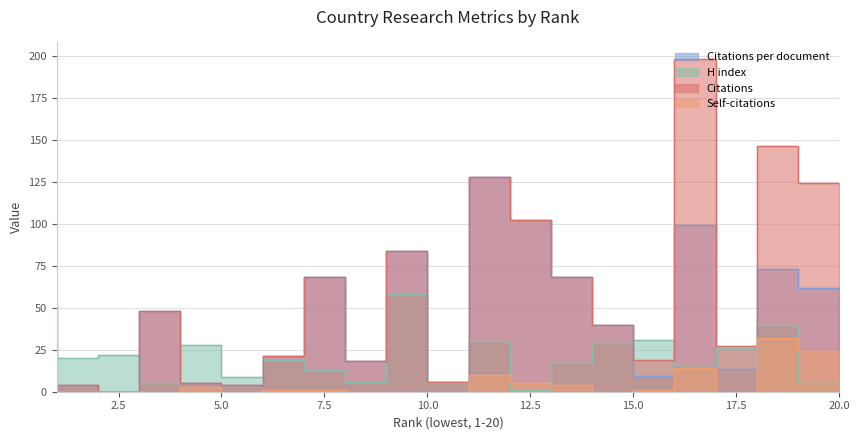

Where is H index nearest to the value 29?

15